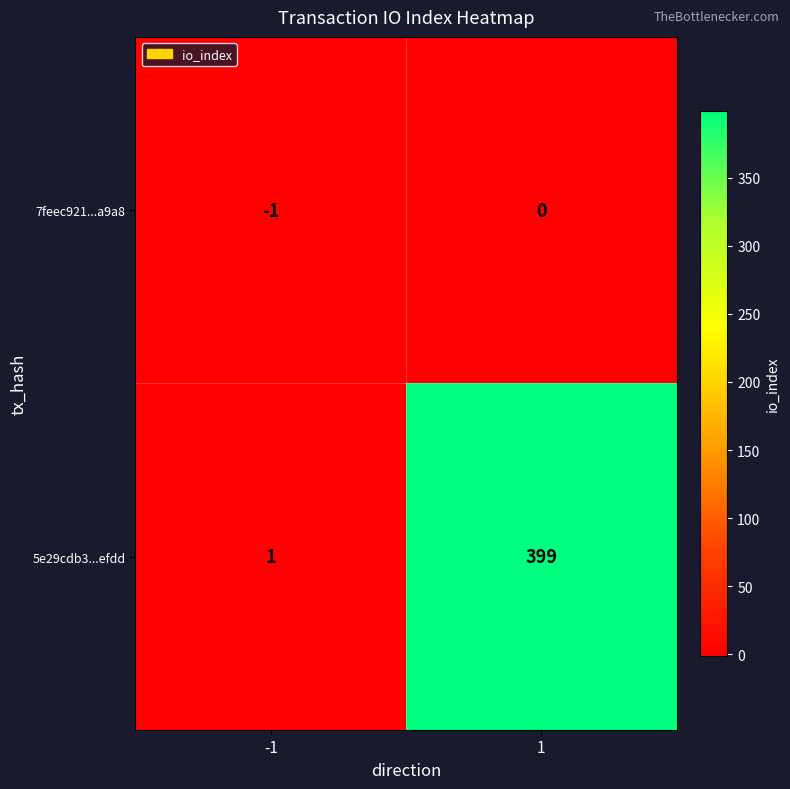

Rank the series by their average value, from lowest to highest.

7feec921...a9a8, 5e29cdb3...efdd